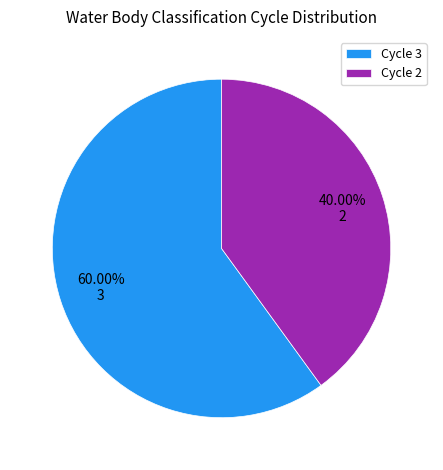

To the nearest percent, what is the difference between the Cycle 3 and Cycle 2 slice percentages?

20%